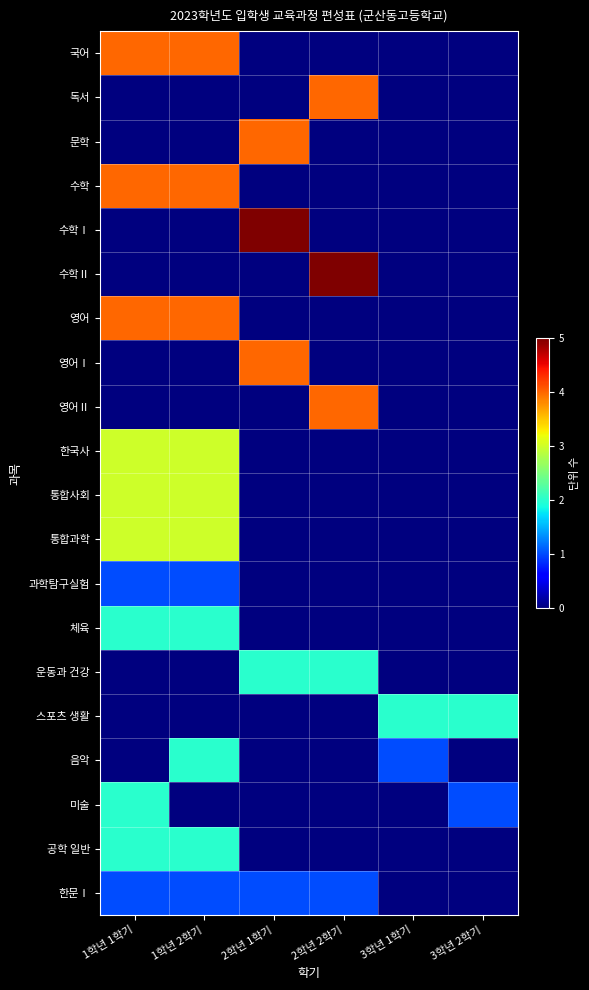

Reading left to right, what are all the values shown in this chart?

국어: 1학년 1학기=4	1학년 2학기=4	2학년 1학기=0	2학년 2학기=0	3학년 1학기=0	3학년 2학기=0
독서: 1학년 1학기=0	1학년 2학기=0	2학년 1학기=0	2학년 2학기=4	3학년 1학기=0	3학년 2학기=0
문학: 1학년 1학기=0	1학년 2학기=0	2학년 1학기=4	2학년 2학기=0	3학년 1학기=0	3학년 2학기=0
수학: 1학년 1학기=4	1학년 2학기=4	2학년 1학기=0	2학년 2학기=0	3학년 1학기=0	3학년 2학기=0
수학Ⅰ: 1학년 1학기=0	1학년 2학기=0	2학년 1학기=5	2학년 2학기=0	3학년 1학기=0	3학년 2학기=0
수학Ⅱ: 1학년 1학기=0	1학년 2학기=0	2학년 1학기=0	2학년 2학기=5	3학년 1학기=0	3학년 2학기=0
영어: 1학년 1학기=4	1학년 2학기=4	2학년 1학기=0	2학년 2학기=0	3학년 1학기=0	3학년 2학기=0
영어Ⅰ: 1학년 1학기=0	1학년 2학기=0	2학년 1학기=4	2학년 2학기=0	3학년 1학기=0	3학년 2학기=0
영어Ⅱ: 1학년 1학기=0	1학년 2학기=0	2학년 1학기=0	2학년 2학기=4	3학년 1학기=0	3학년 2학기=0
한국사: 1학년 1학기=3	1학년 2학기=3	2학년 1학기=0	2학년 2학기=0	3학년 1학기=0	3학년 2학기=0
통합사회: 1학년 1학기=3	1학년 2학기=3	2학년 1학기=0	2학년 2학기=0	3학년 1학기=0	3학년 2학기=0
통합과학: 1학년 1학기=3	1학년 2학기=3	2학년 1학기=0	2학년 2학기=0	3학년 1학기=0	3학년 2학기=0
과학탐구실험: 1학년 1학기=1	1학년 2학기=1	2학년 1학기=0	2학년 2학기=0	3학년 1학기=0	3학년 2학기=0
체육: 1학년 1학기=2	1학년 2학기=2	2학년 1학기=0	2학년 2학기=0	3학년 1학기=0	3학년 2학기=0
운동과 건강: 1학년 1학기=0	1학년 2학기=0	2학년 1학기=2	2학년 2학기=2	3학년 1학기=0	3학년 2학기=0
스포츠 생활: 1학년 1학기=0	1학년 2학기=0	2학년 1학기=0	2학년 2학기=0	3학년 1학기=2	3학년 2학기=2
음악: 1학년 1학기=0	1학년 2학기=2	2학년 1학기=0	2학년 2학기=0	3학년 1학기=1	3학년 2학기=0
미술: 1학년 1학기=2	1학년 2학기=0	2학년 1학기=0	2학년 2학기=0	3학년 1학기=0	3학년 2학기=1
공학 일반: 1학년 1학기=2	1학년 2학기=2	2학년 1학기=0	2학년 2학기=0	3학년 1학기=0	3학년 2학기=0
한문Ⅰ: 1학년 1학기=1	1학년 2학기=1	2학년 1학기=1	2학년 2학기=1	3학년 1학기=0	3학년 2학기=0